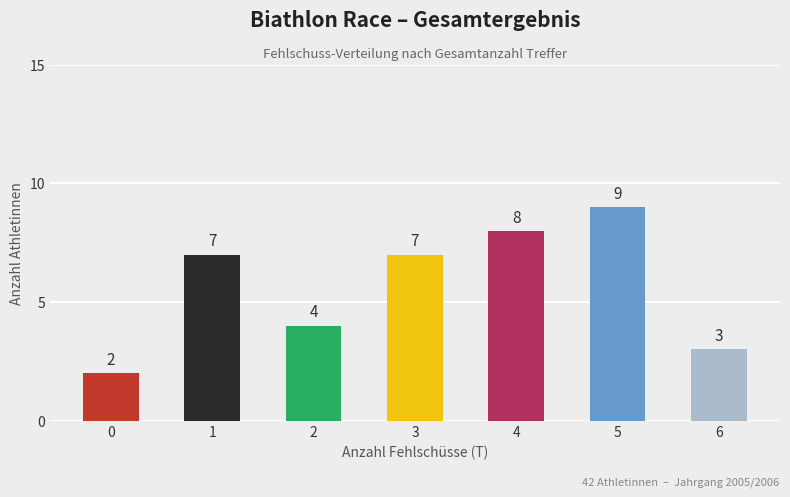

How many values are between 3 and 8?

5